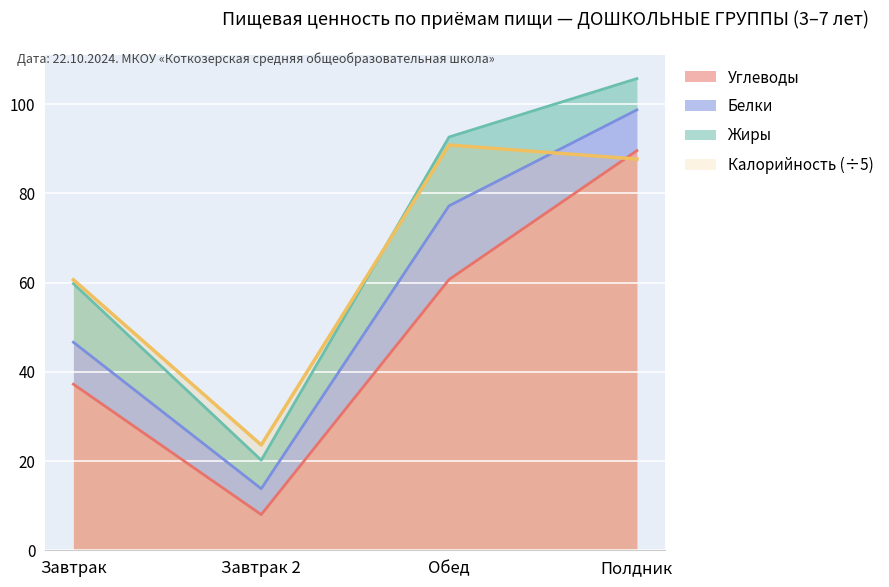

What is the minimum value for Калорийность?

23.6